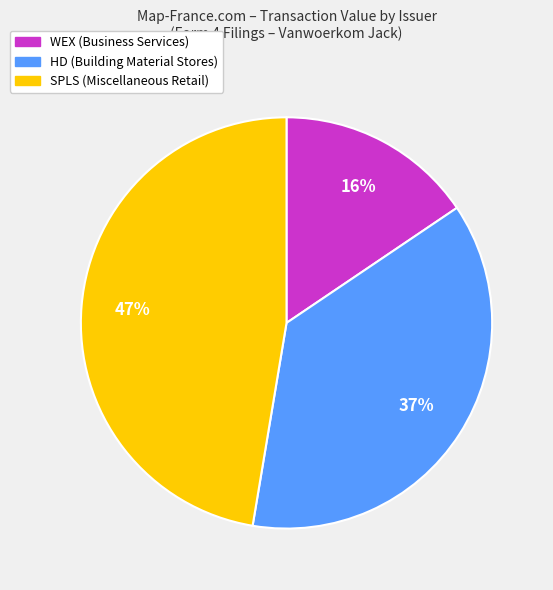

Is there a majority slice in this chart?

No